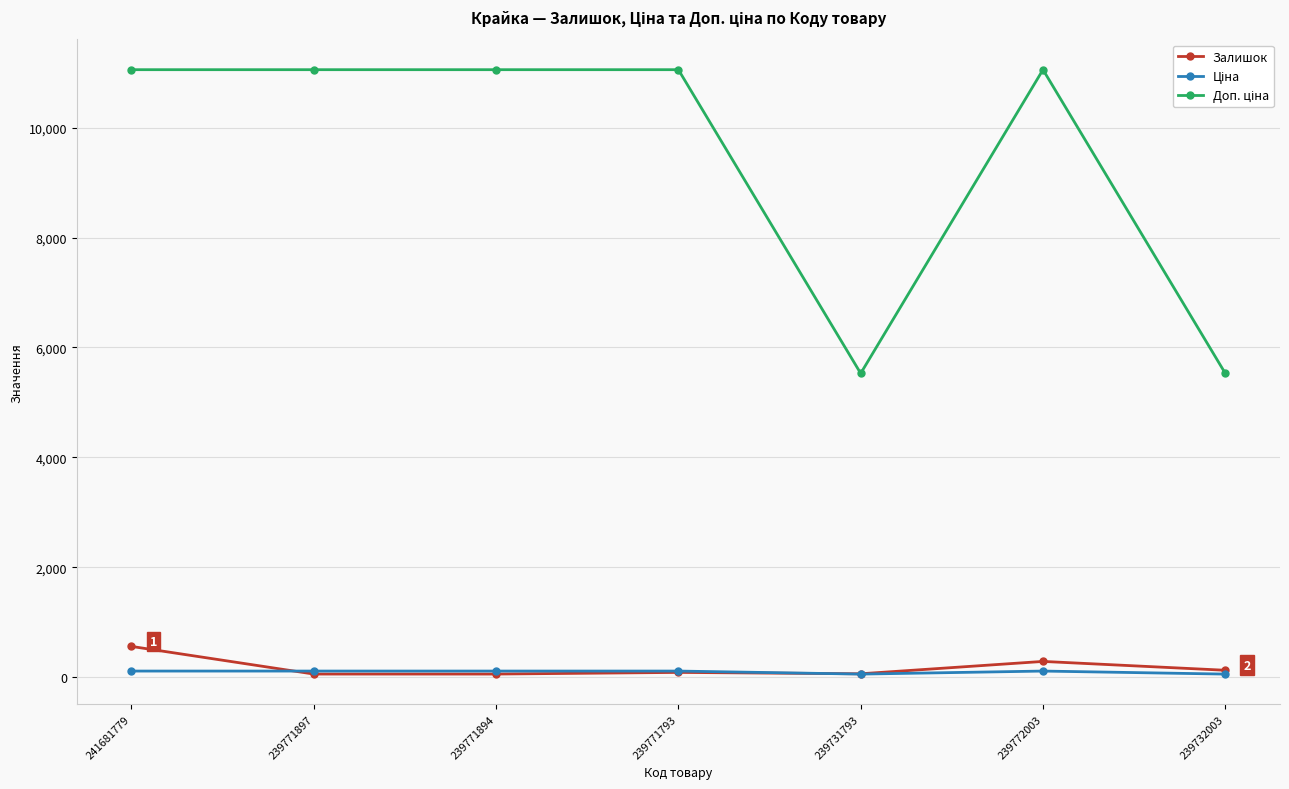

At how many categories does at least one series exceed 8965?

5